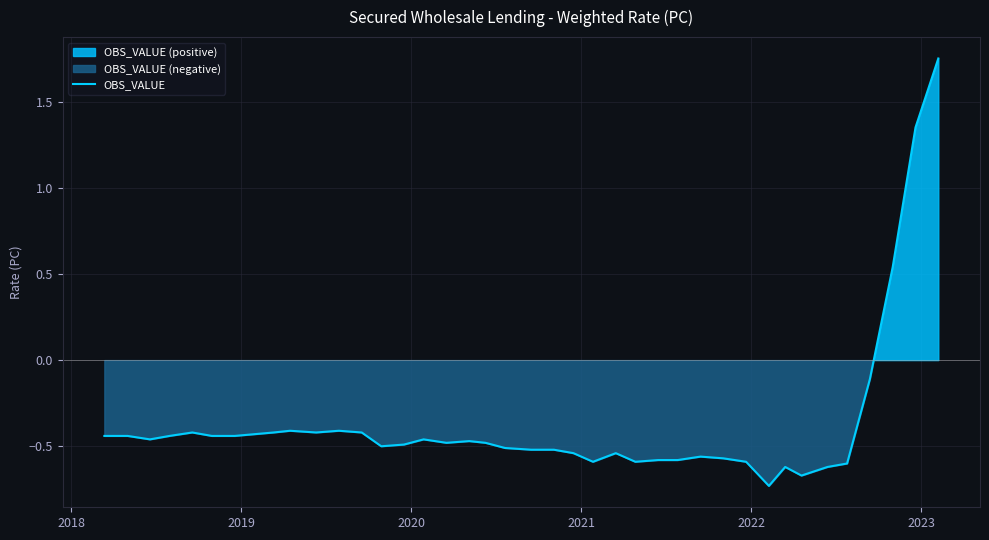

How many data points does each series have?

40